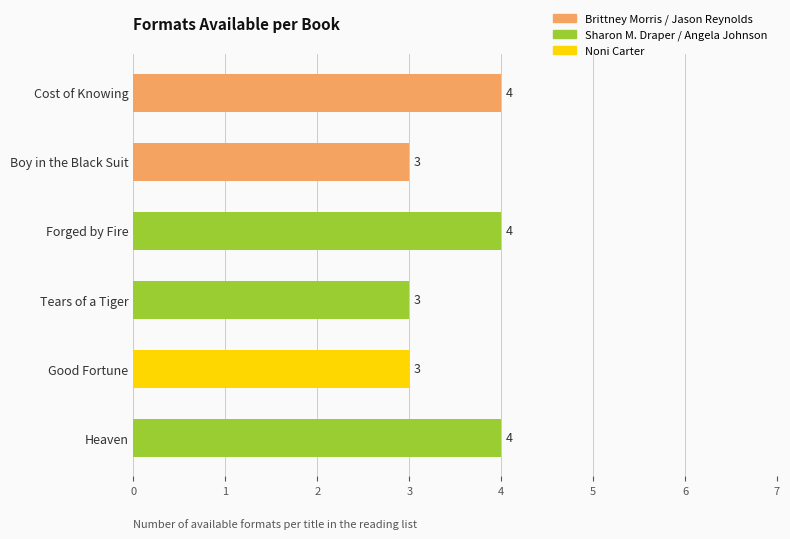

What is the maximum value shown in the chart?

4